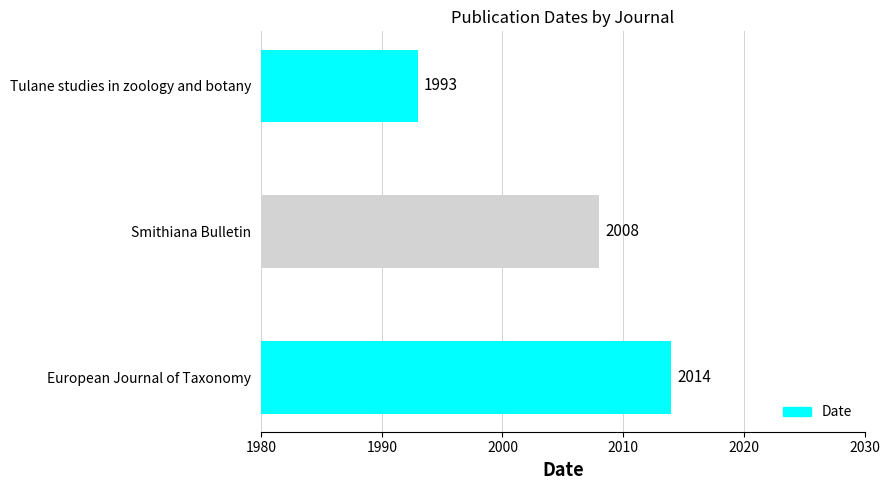

List the labels in order of value, largest first.

European Journal of Taxonomy, Smithiana Bulletin, Tulane studies in zoology and botany